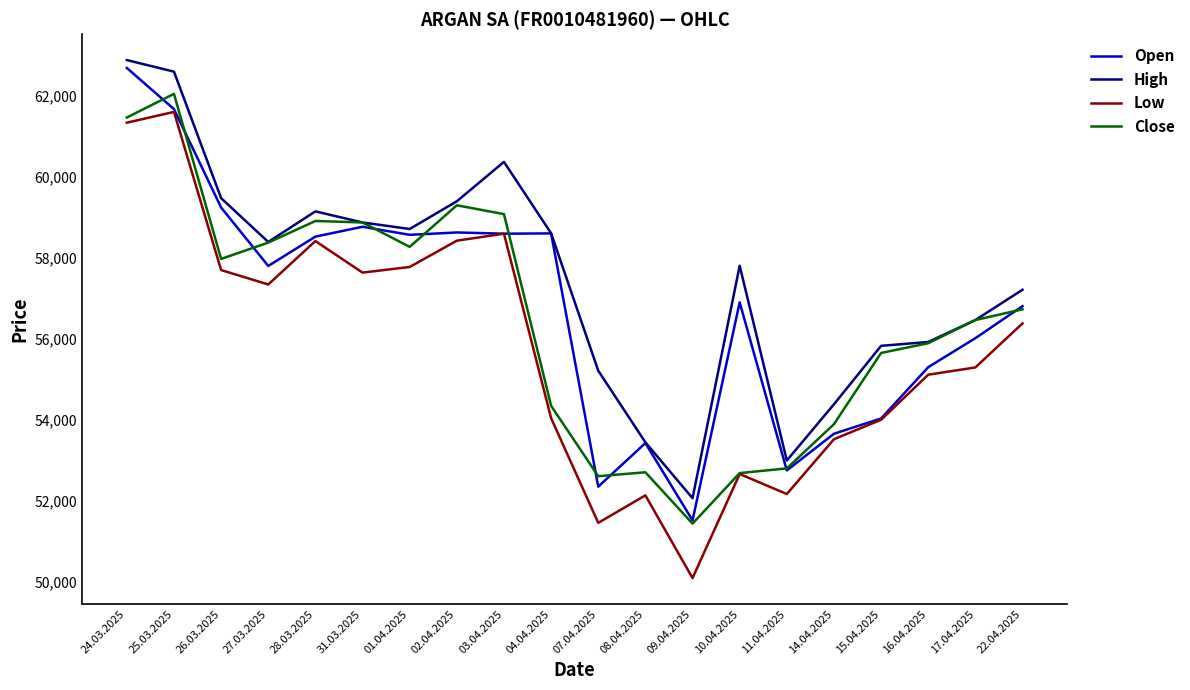

How many lines are shown in the chart?

4